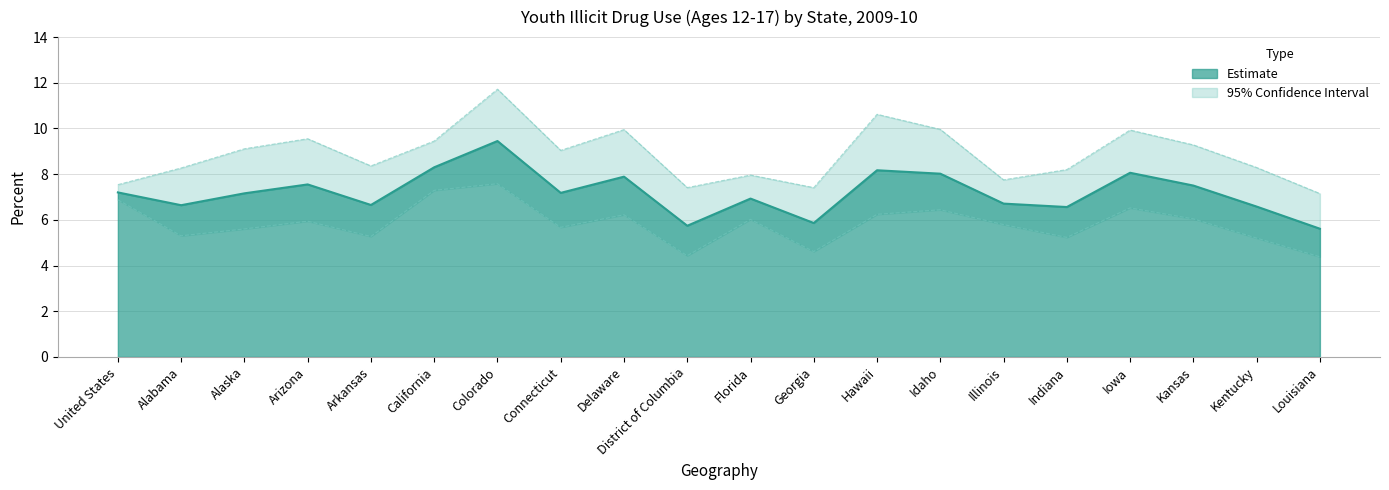

How many values in the Estimate series exceed 7?

11